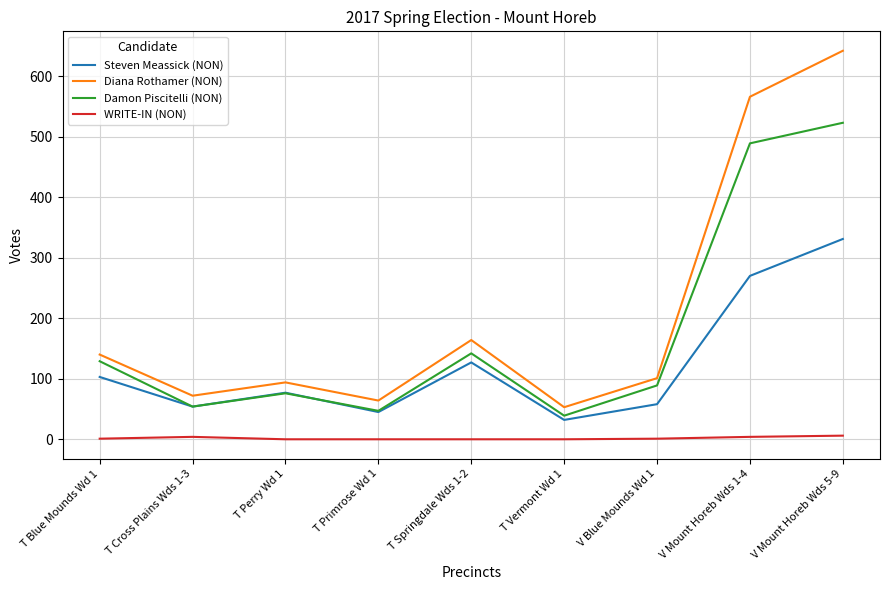

At T Blue Mounds Wd 1, list the series in order from smallest to largest.

WRITE-IN (NON), Steven Meassick (NON), Damon Piscitelli (NON), Diana Rothamer (NON)